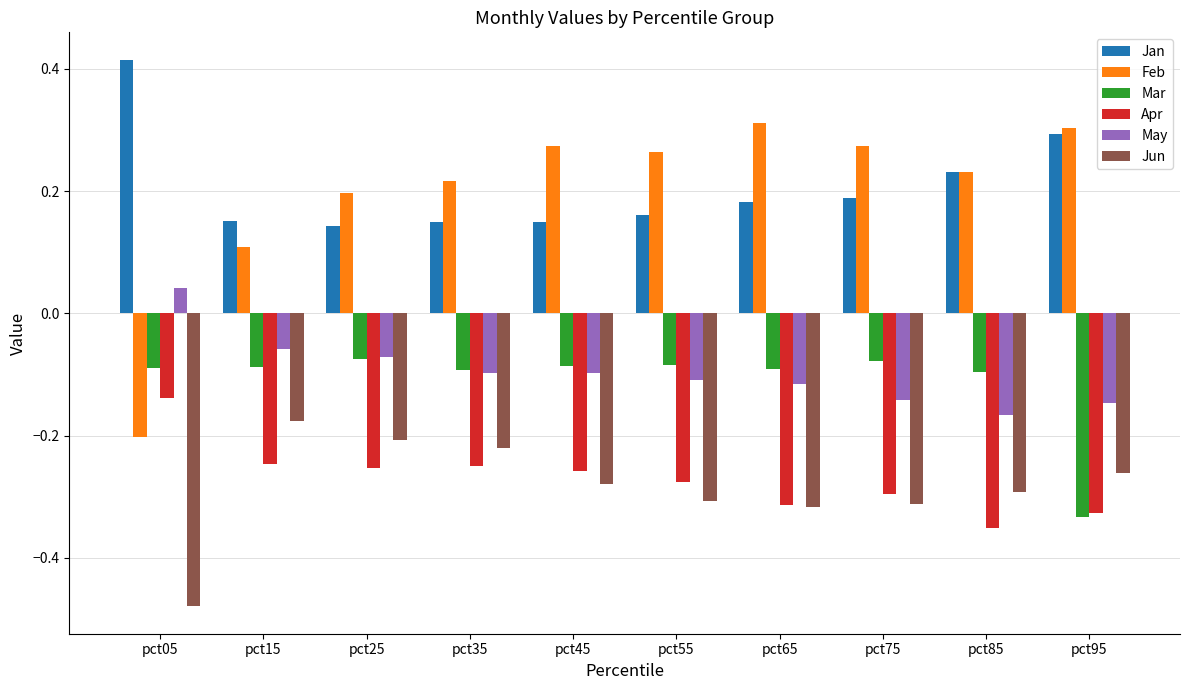

Which series has the largest total across all categories?

Jan